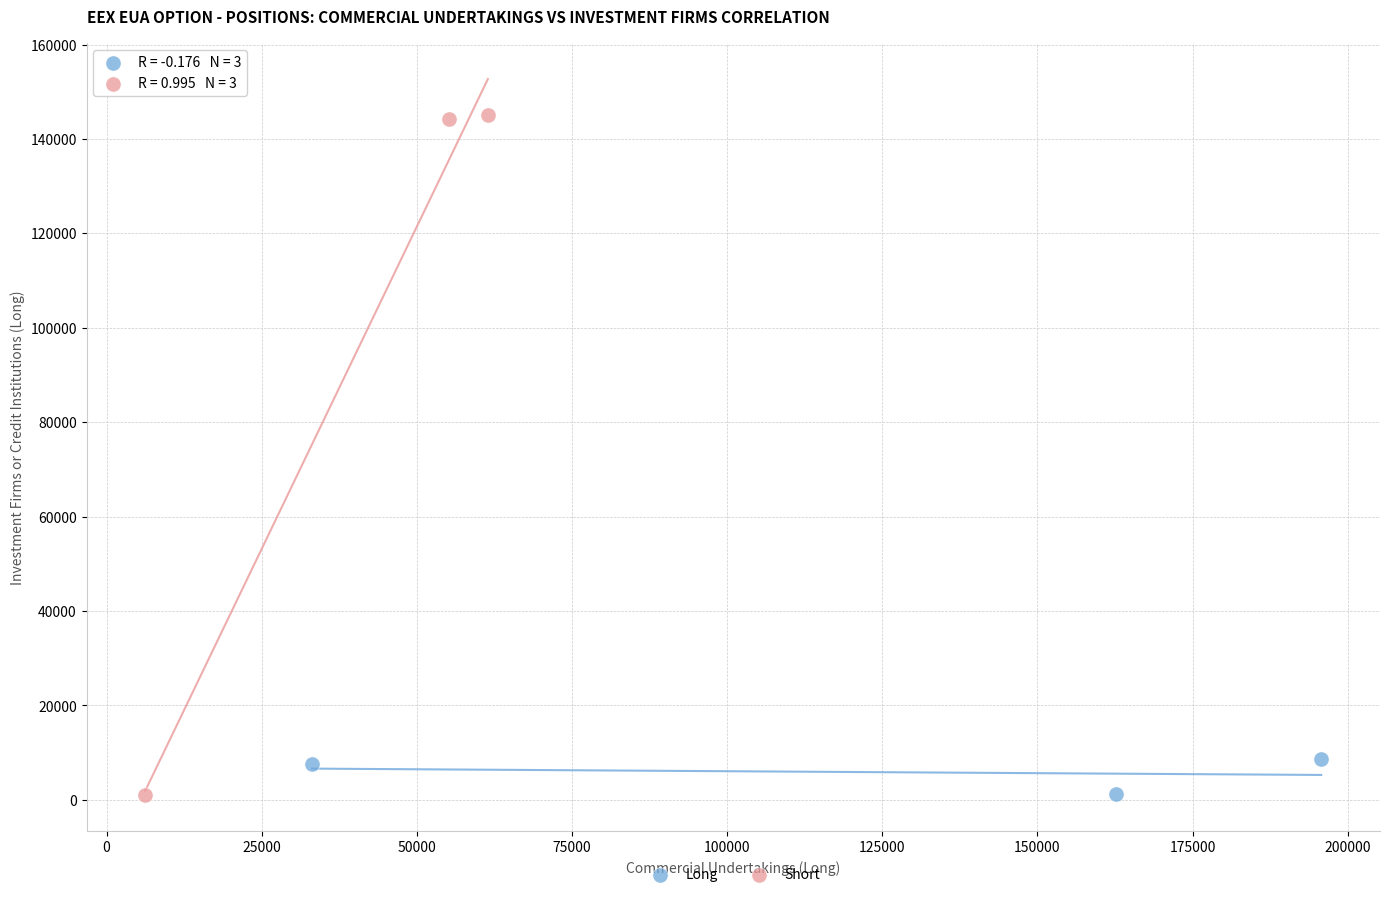

Which series has the widest spread of Y values?

Short